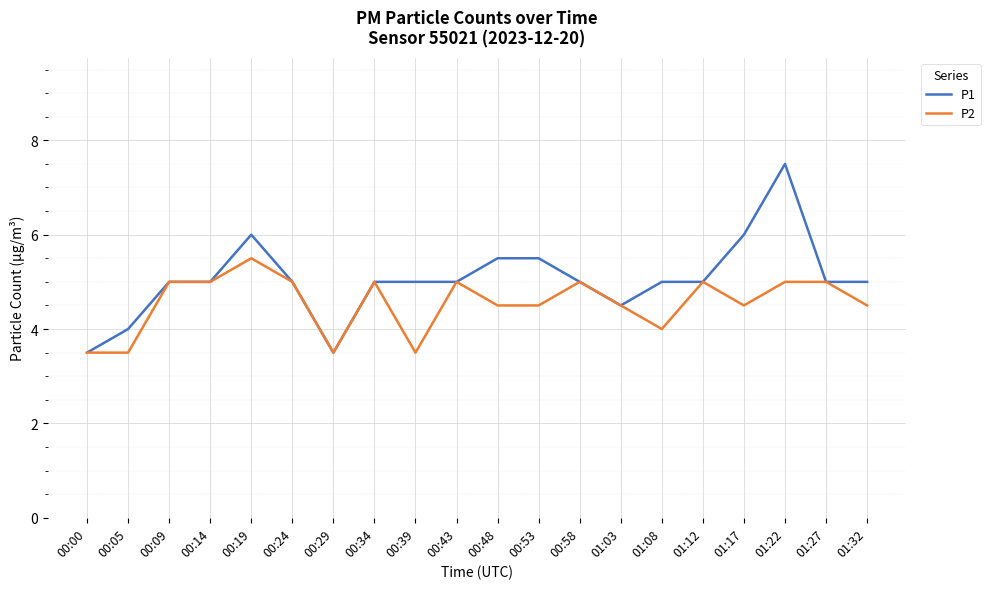

What position from the right is 00:19?

16